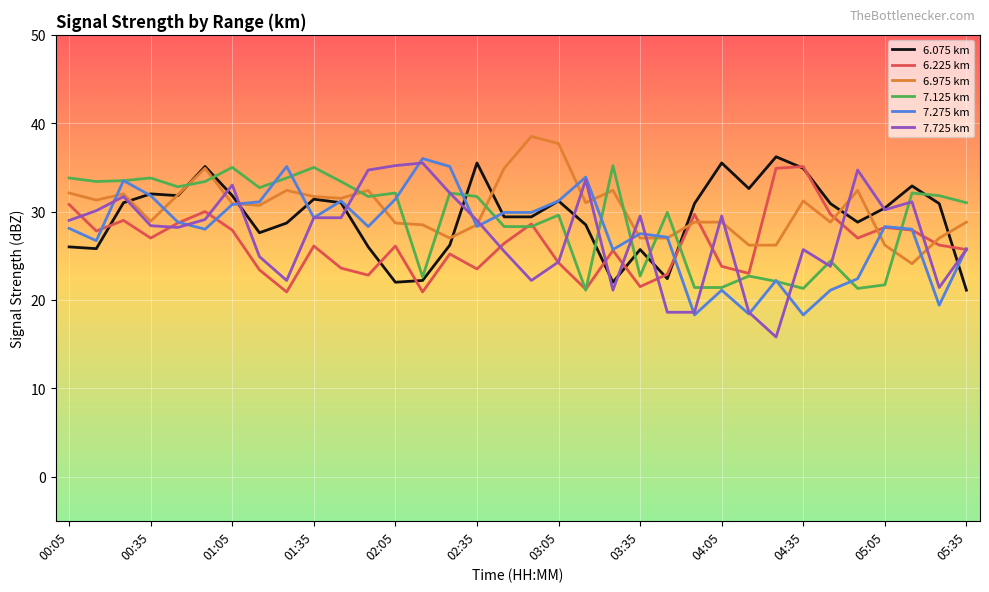

What is the difference between the maximum and minimum values in the 6.075 km series?

15.1